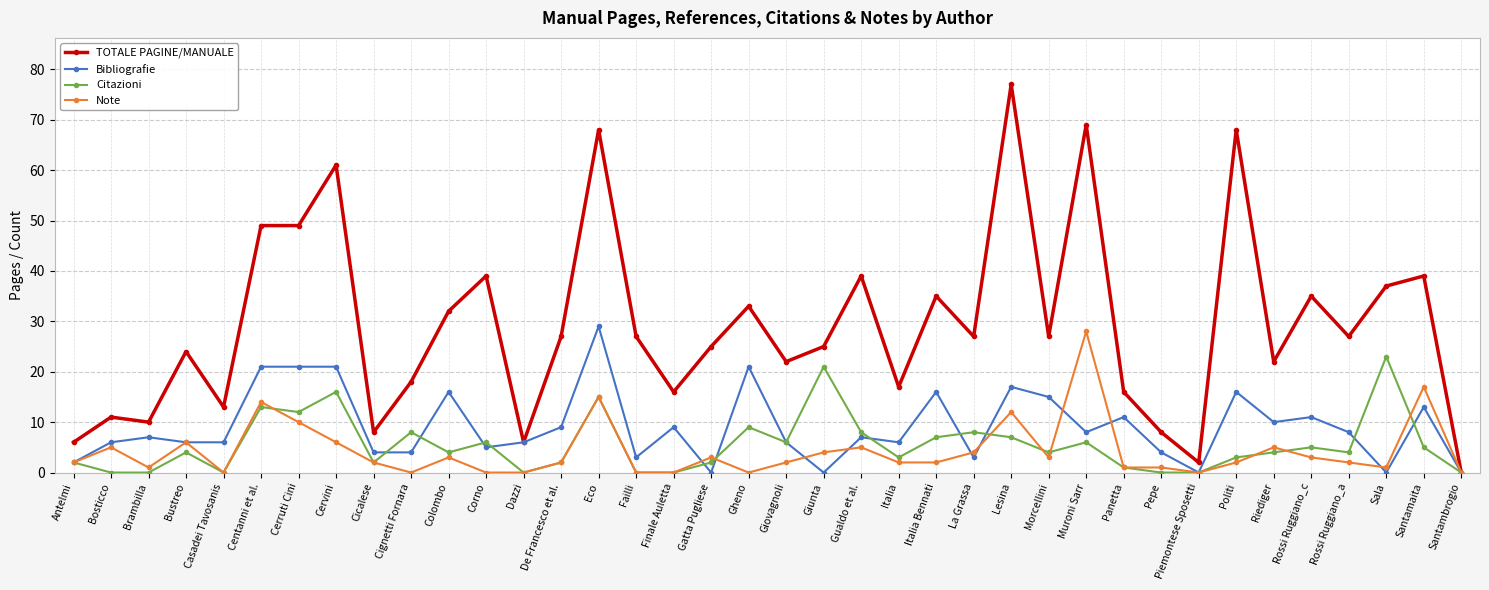

Which category has the highest value in the Bibliografie series?

Eco